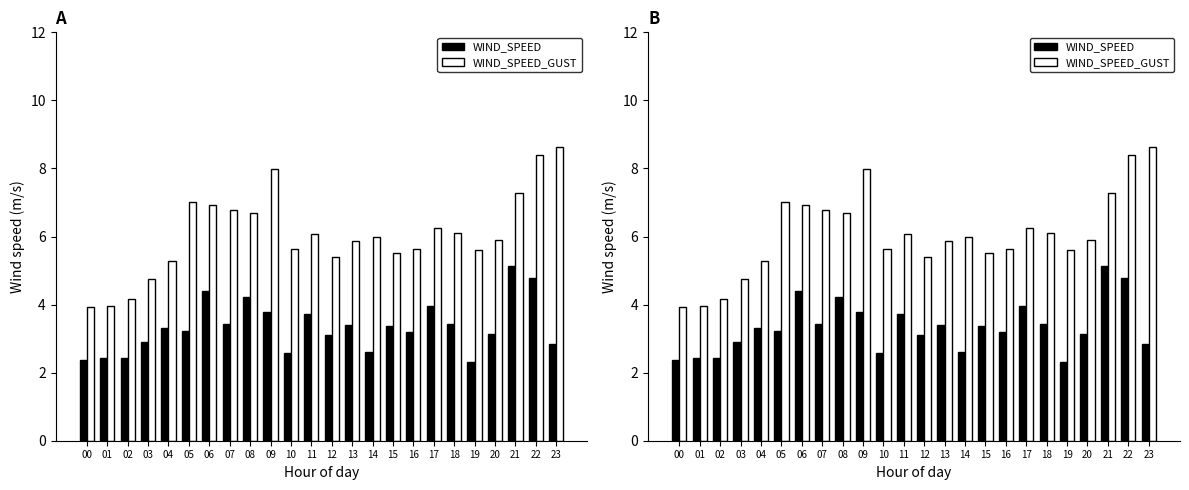

Reading left to right, what are all the values shown in this chart?

WIND_SPEED: 00=2.4	01=2.4	02=2.4	03=2.9	04=3.3	05=3.2	06=4.4	07=3.4	08=4.2	09=3.8	10=2.6	11=3.7	12=3.1	13=3.4	14=2.6	15=3.4	16=3.2	17=3.9	18=3.4	19=2.3	20=3.1	21=5.1	22=4.8	23=2.8
WIND_SPEED_GUST: 00=3.9	01=3.9	02=4.2	03=4.8	04=5.3	05=7.0	06=6.9	07=6.8	08=6.7	09=8.0	10=5.6	11=6.1	12=5.4	13=5.9	14=6.0	15=5.5	16=5.6	17=6.2	18=6.1	19=5.6	20=5.9	21=7.3	22=8.4	23=8.6